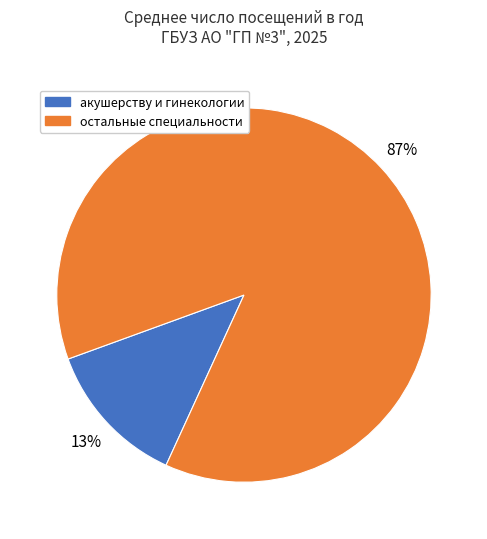

Is there any slice that represents more than half of the pie?

Yes